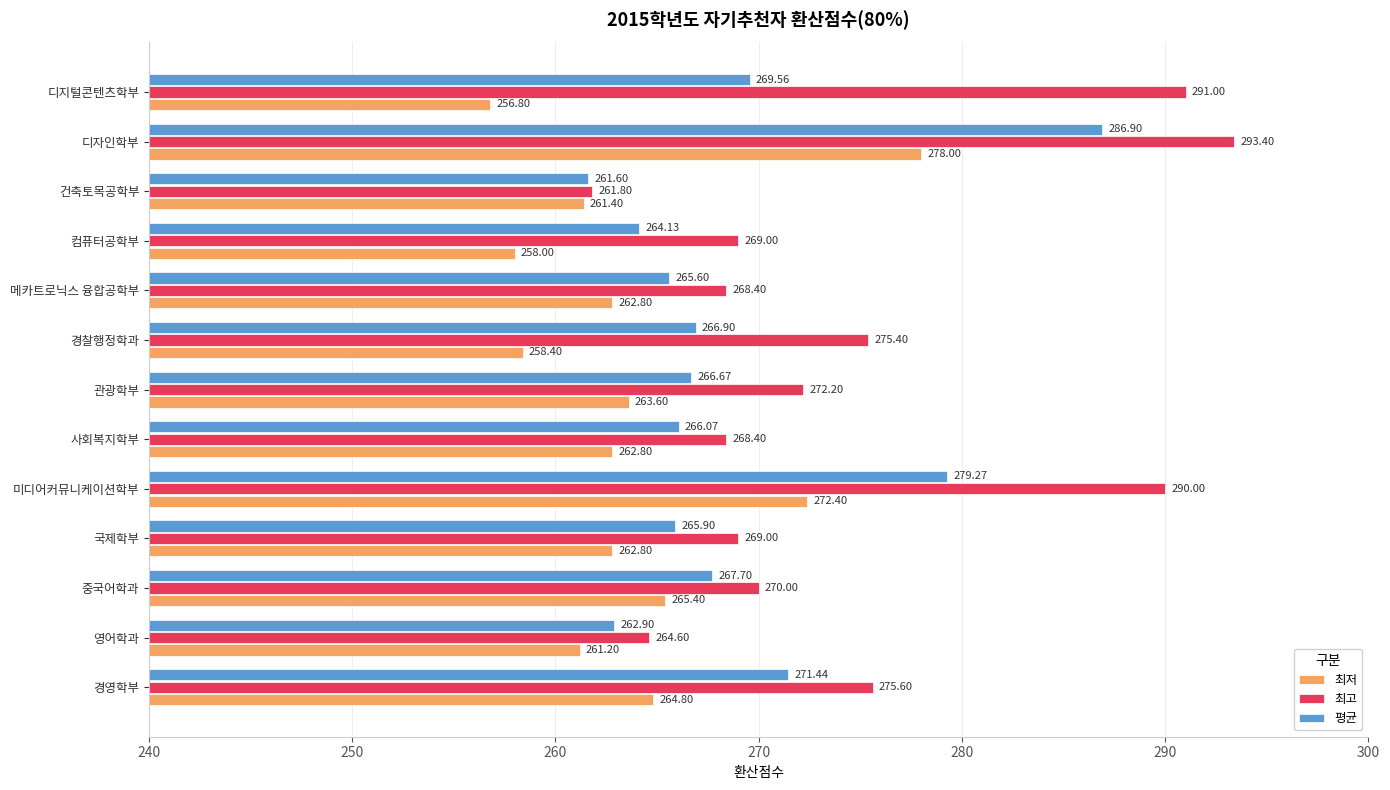

At which label does 평균 reach its peak?

디자인학부